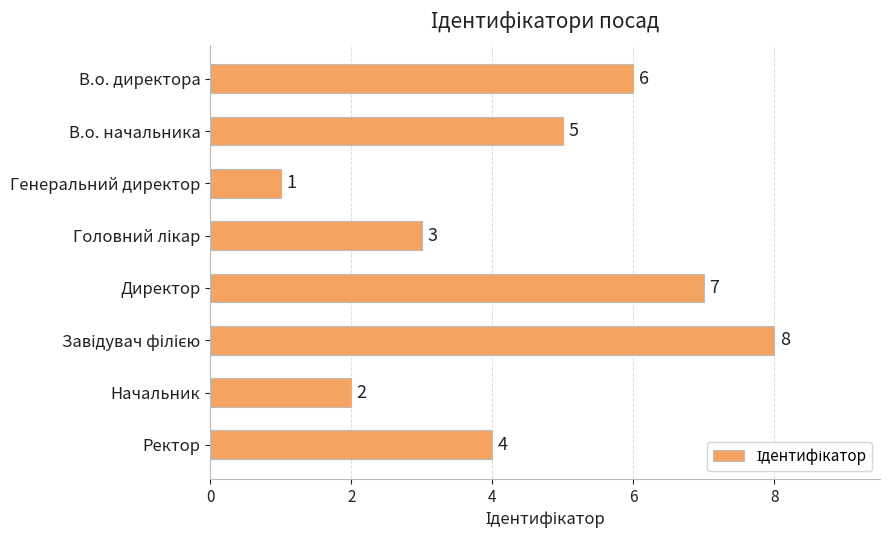

How many values are below 5?

4